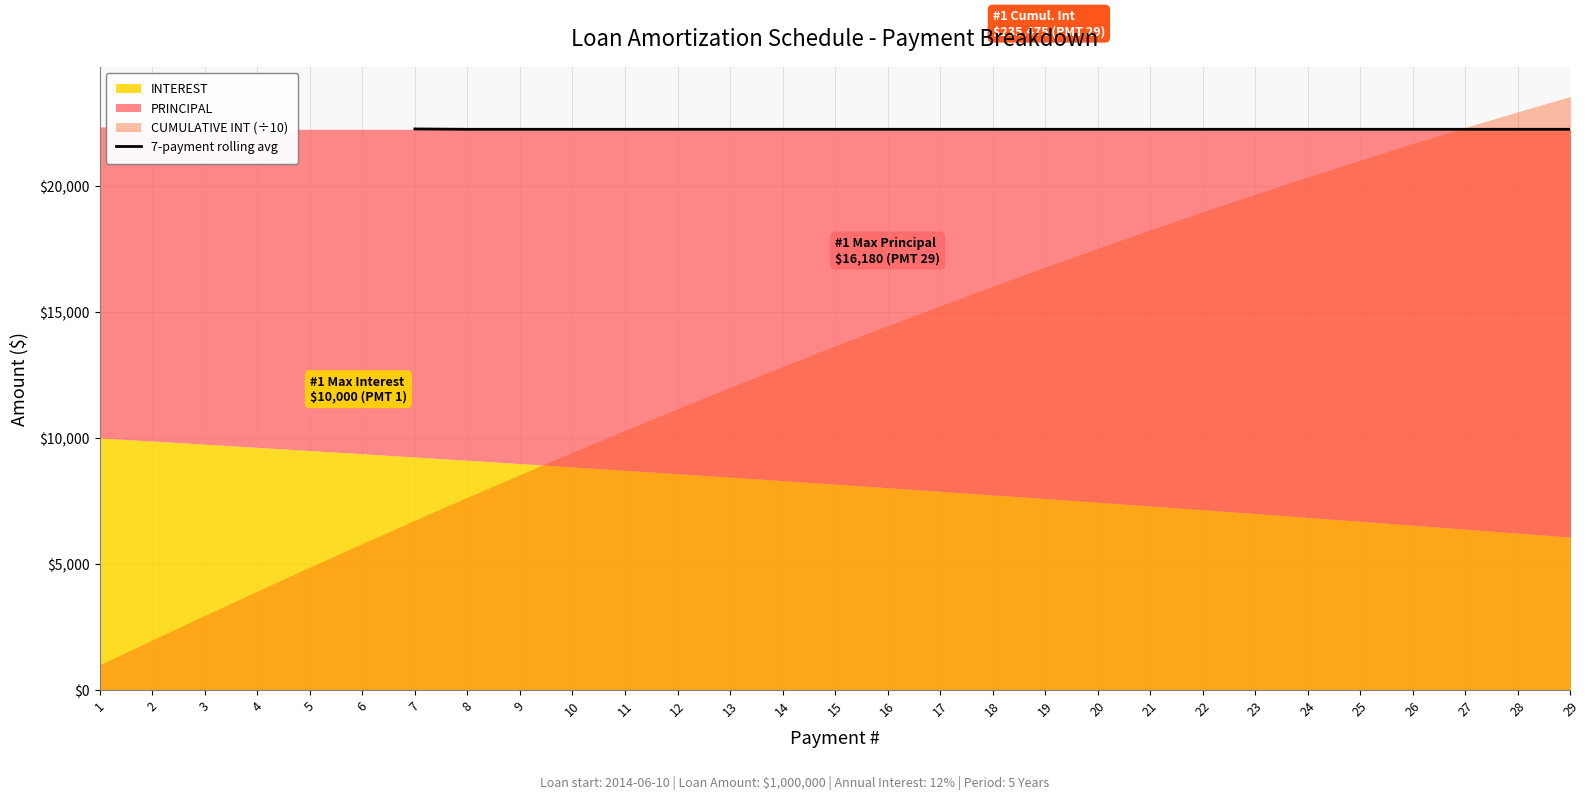

Reading right to left, list all the values displayed in this chart.

22244.4	22244.4	22244.4	22244.4	22244.4	22244.4	22244.4	22244.4	22244.4	22244.4	22244.4	22244.4	22244.4	22244.4	22244.4	22244.4	22244.4	22244.4	22244.4	22244.4	22244.4	22244.4	22258.7